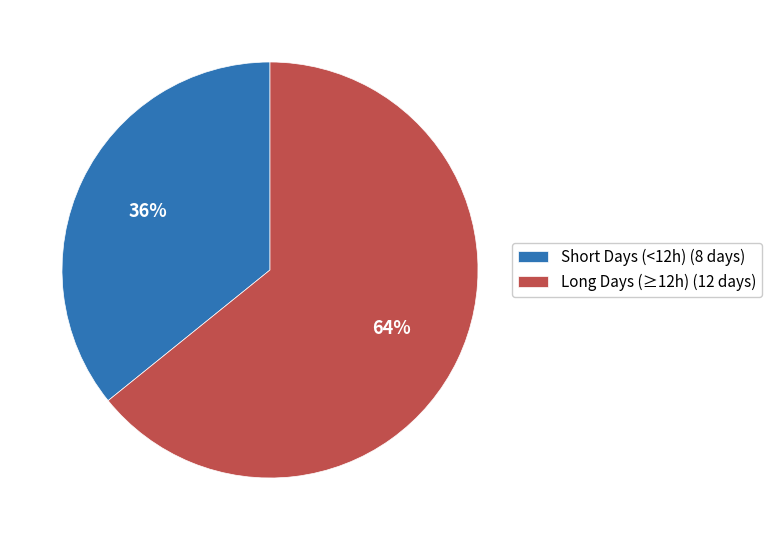

Rank the categories by value from lowest to highest.

Short Days (<12h) (8 days), Long Days (≥12h) (12 days)